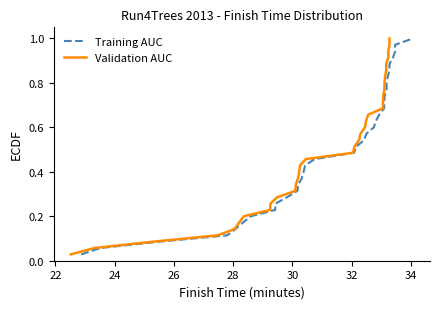

Which series has the largest range (max minus min)?

Training AUC